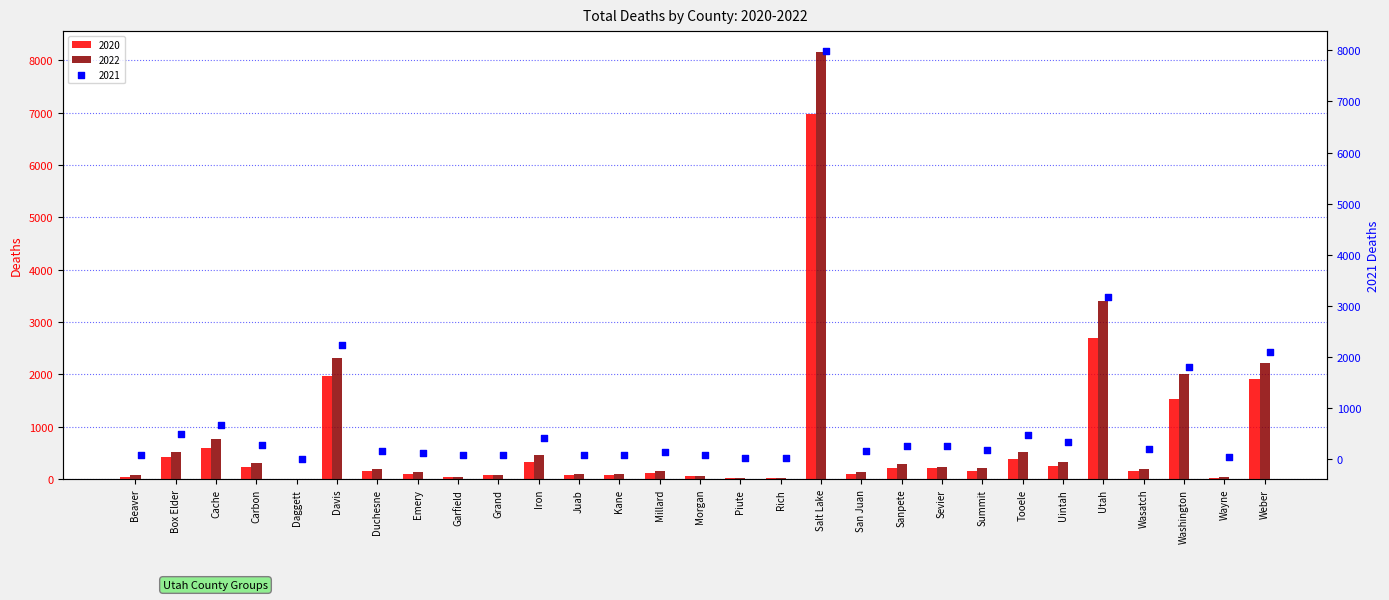

The value of 2022 at Summit is 218. True or false?

True